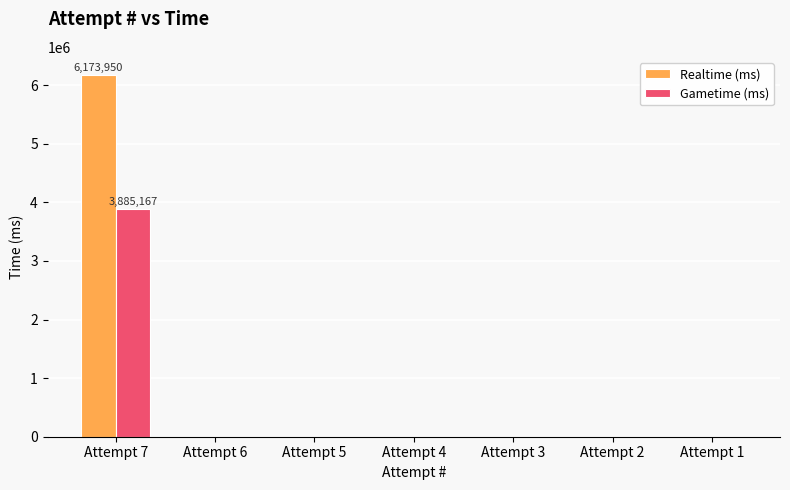

What is the sum of all Realtime (ms) values?

6173950